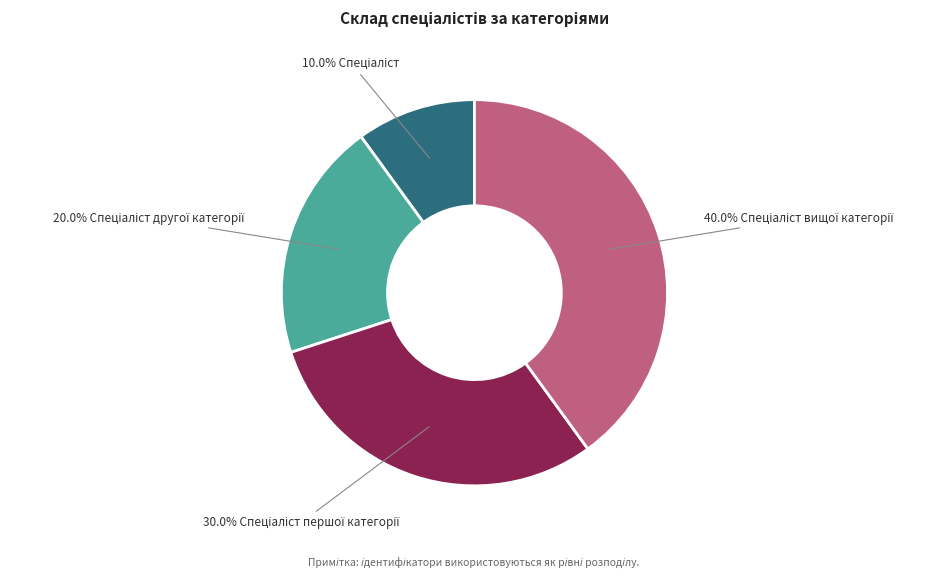

Is there any slice that represents more than half of the pie?

No